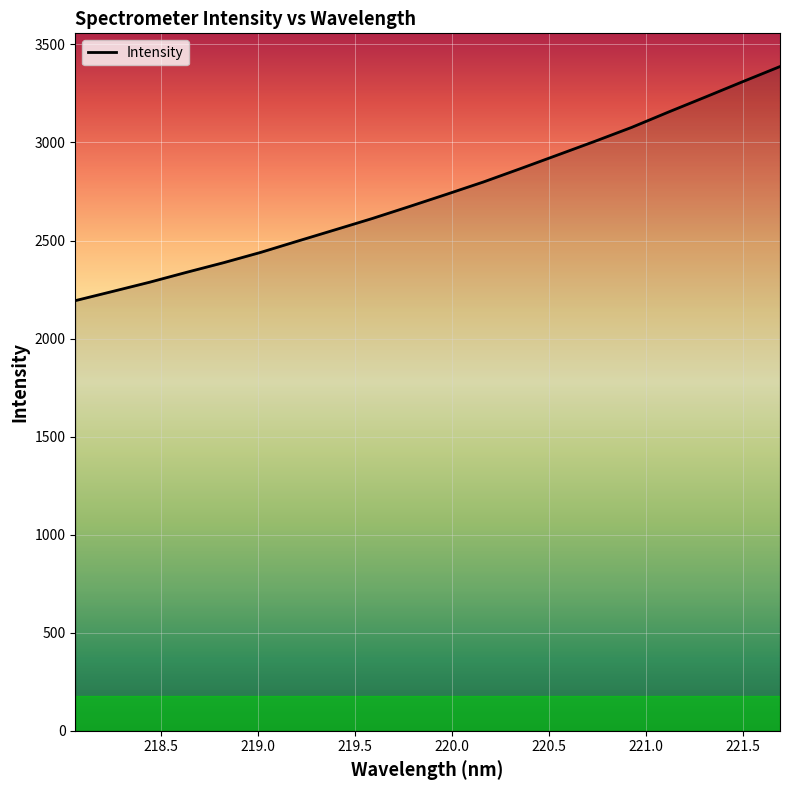

What is the greatest value displayed?

3387.1